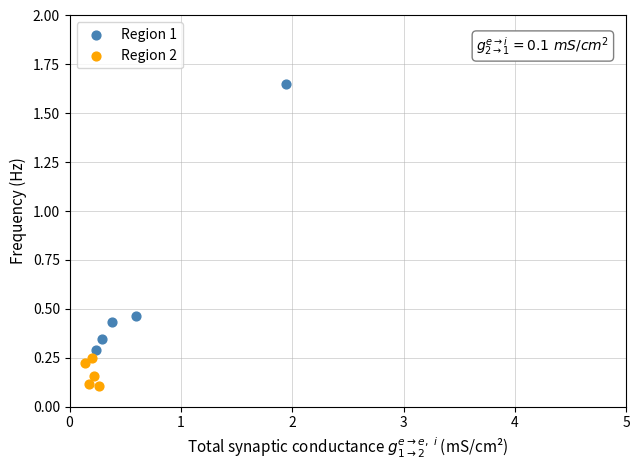

Which series has the widest spread of Y values?

Region 1